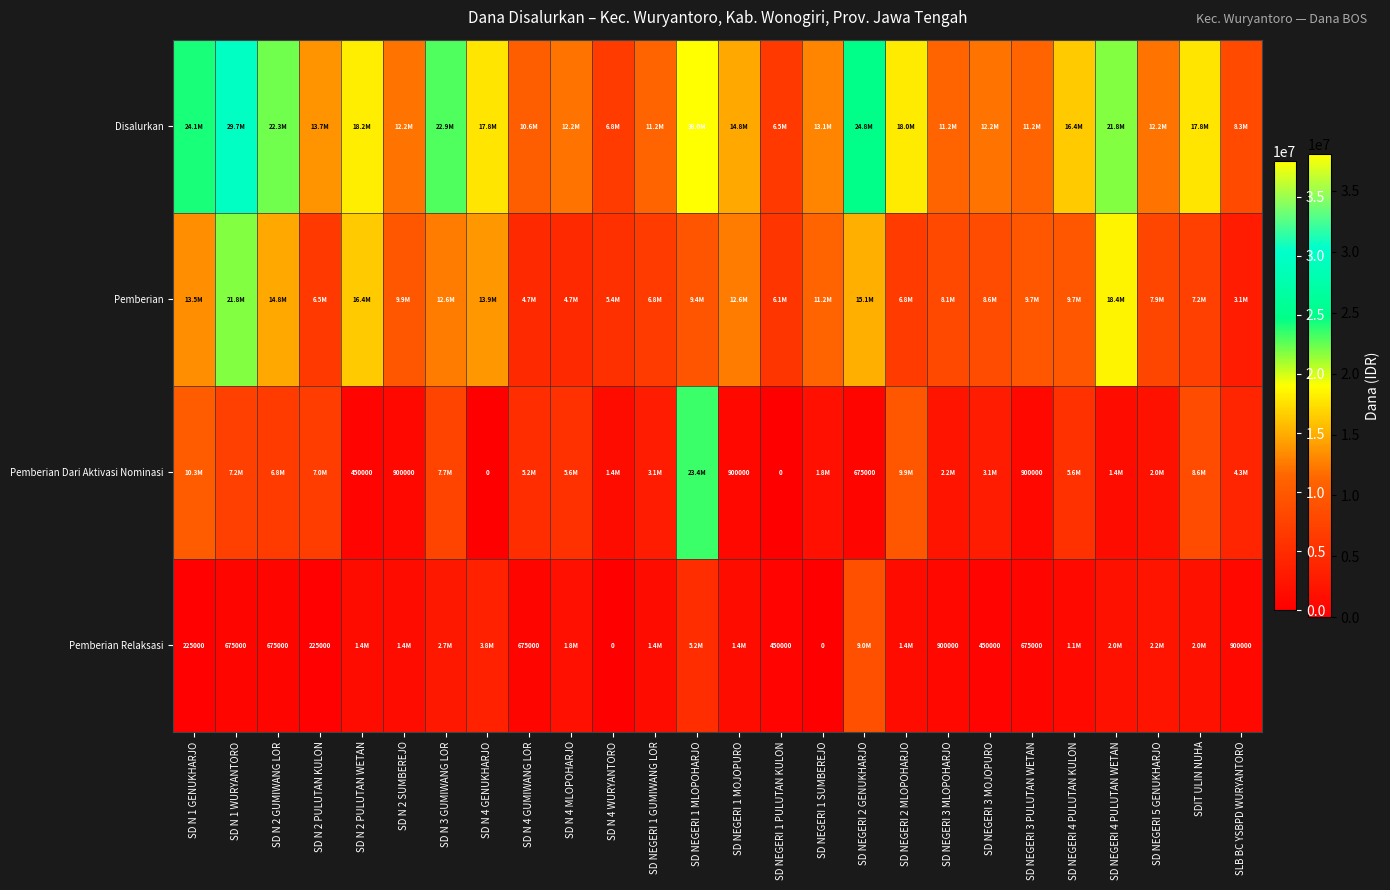

True or false: Pemberian Dari Aktivasi Nominasi has a value of 450000 at SD N 2 PULUTAN WETAN.

True